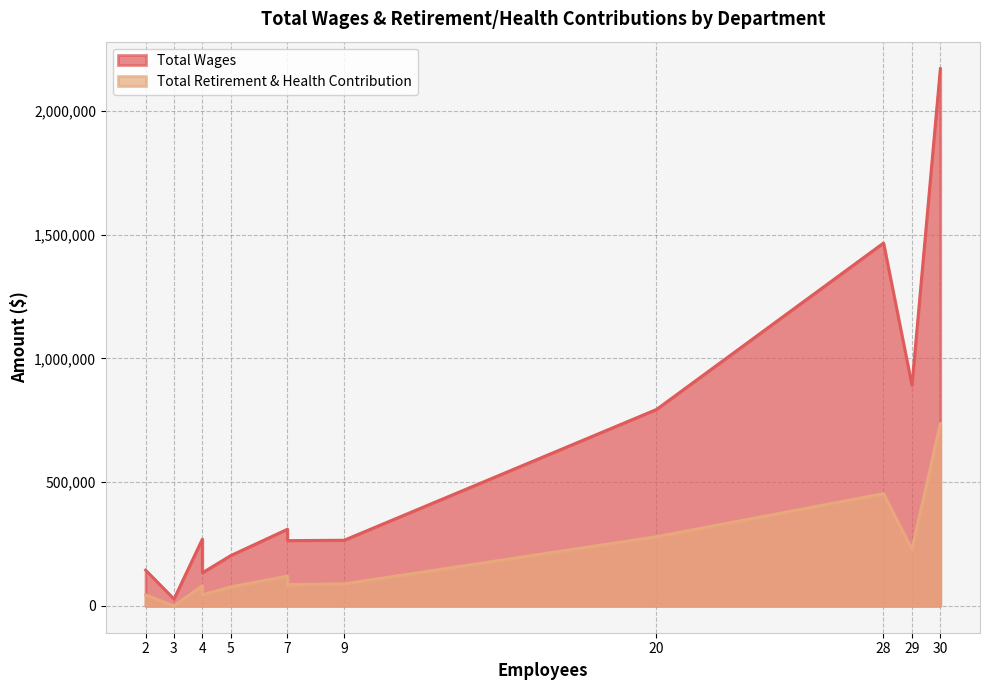

What is the difference between the maximum and second lowest values in the Total Retirement & Health Contribution series?

691760